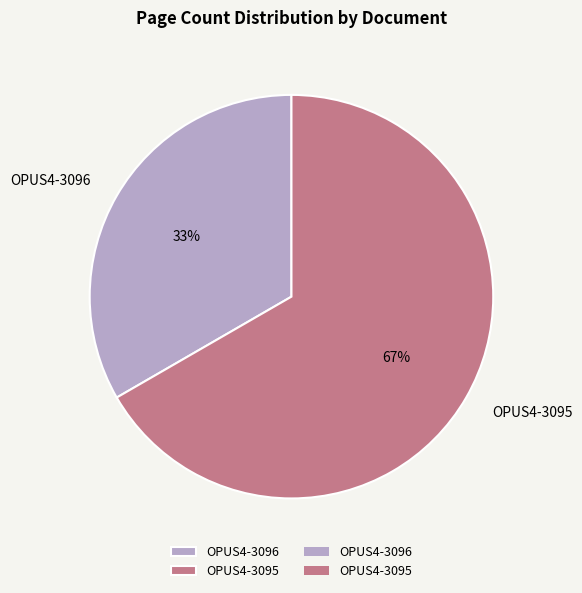

To the nearest percent, what is the average slice percentage?

50%